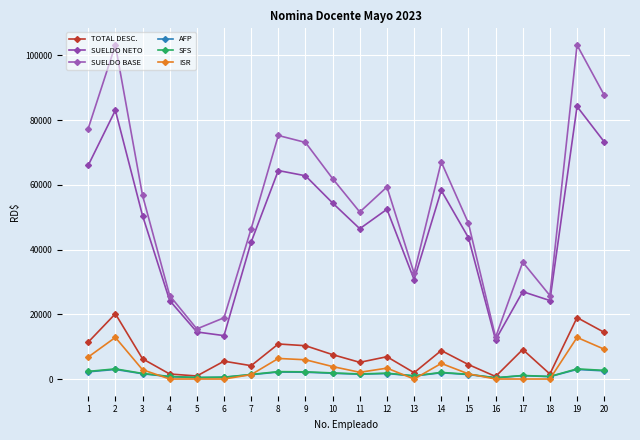

The value of SUELDO BASE at 11 is 79925.1. True or false?

False